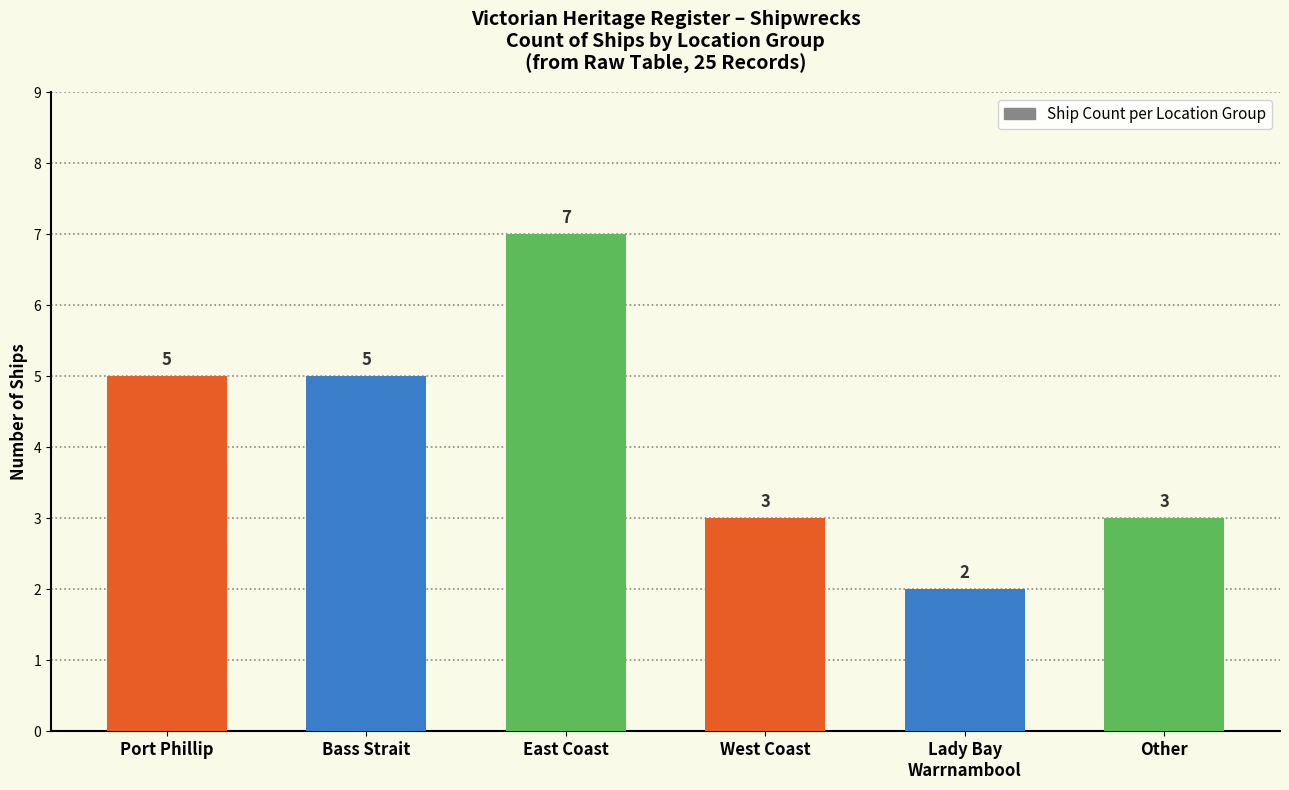

What is the label of the 6th bar from the left?

Other